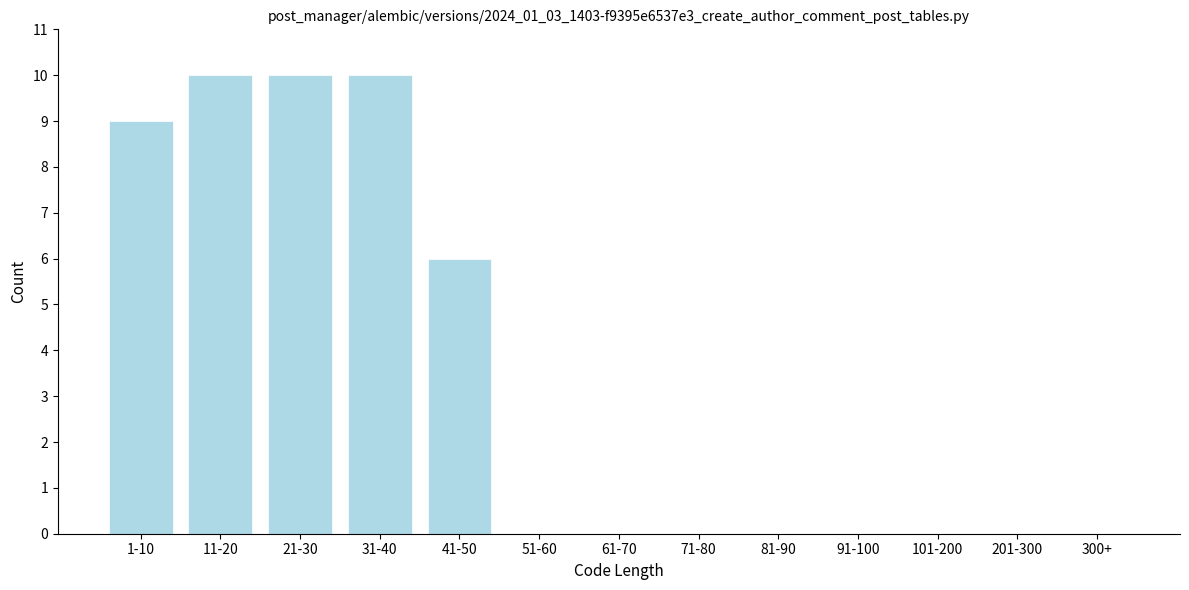

Reading left to right, transcribe all the data shown in this chart.

1-10=9	11-20=10	21-30=10	31-40=10	41-50=6	51-60=0	61-70=0	71-80=0	81-90=0	91-100=0	101-200=0	201-300=0	300+=0